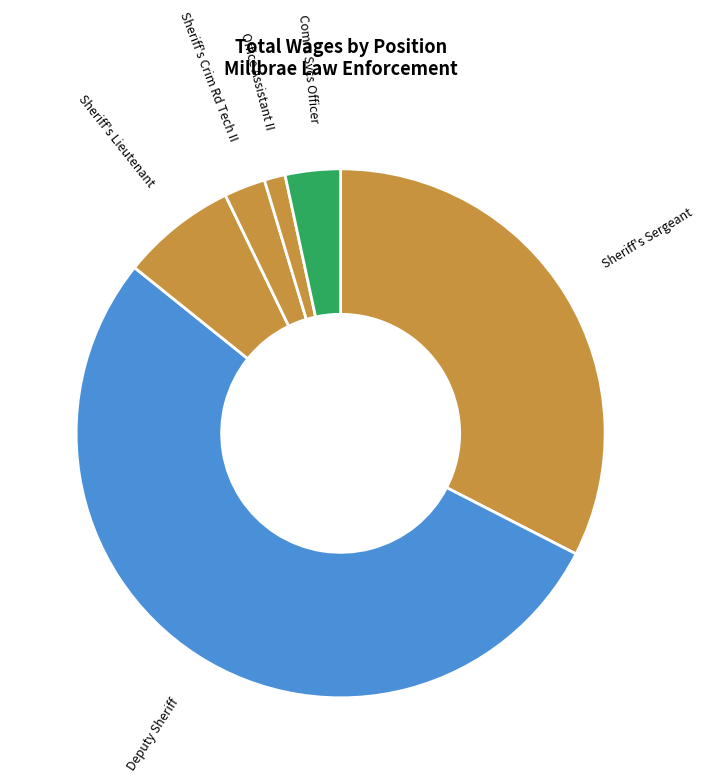

Is it true that Sheriff's Sergeant is 33% of the pie?

True